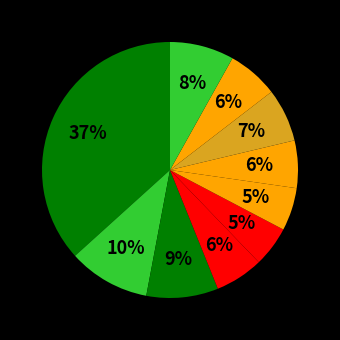

How many segments does this pie chart have?

10